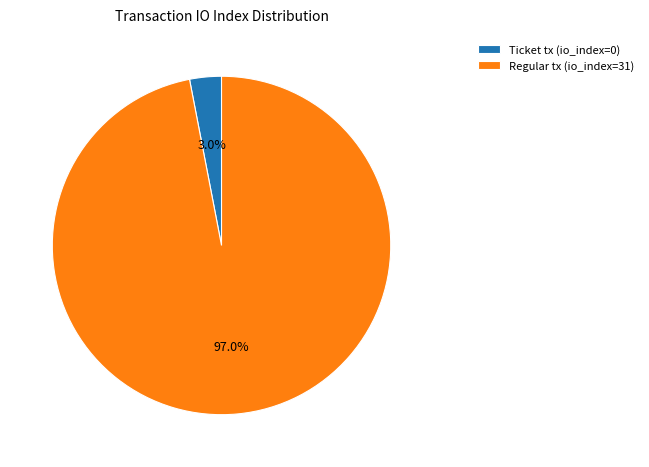

Which slice is the smallest?

Ticket tx (io_index=0)